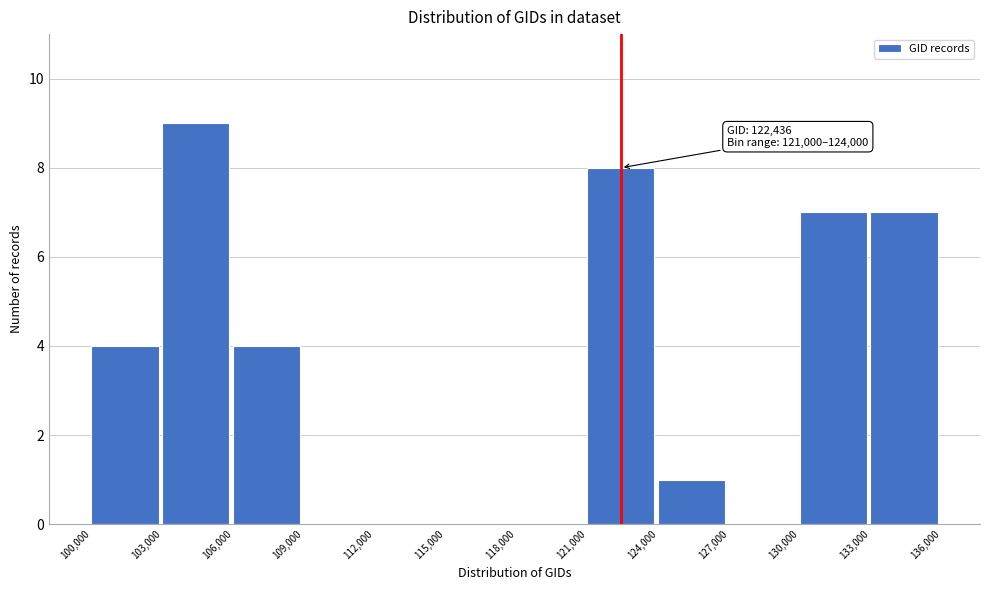

Over which range of the x-axis is the bar tallest?

103,000 to 106,000